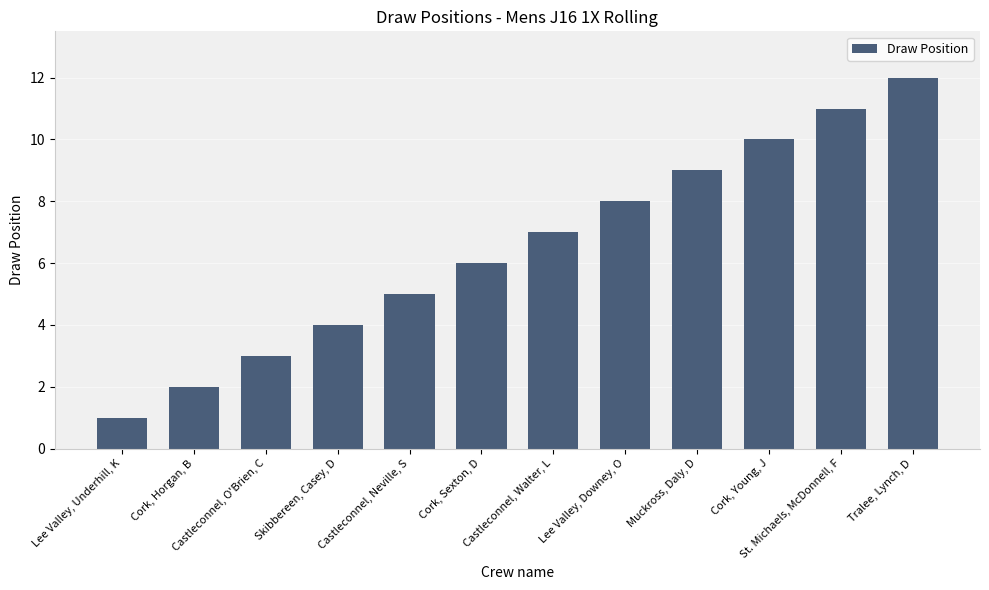

How many data points does each series have?

12